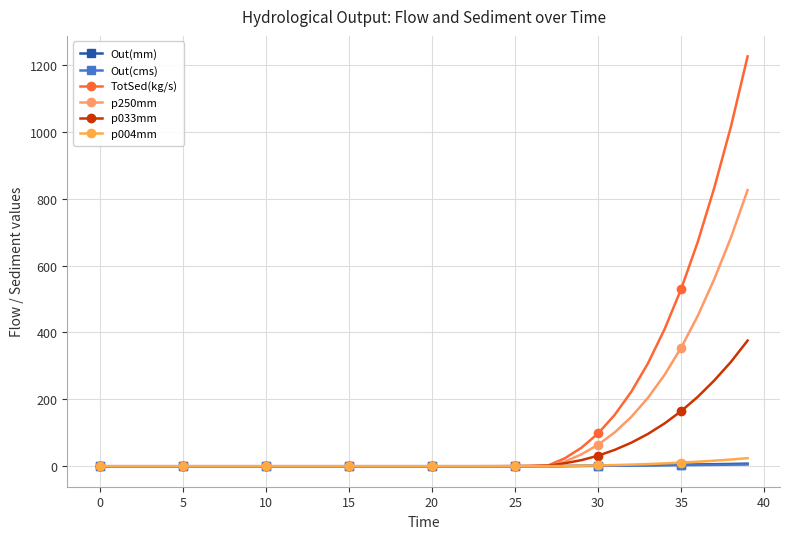

What is the difference between the maximum and minimum values in the p033mm series?

375.7